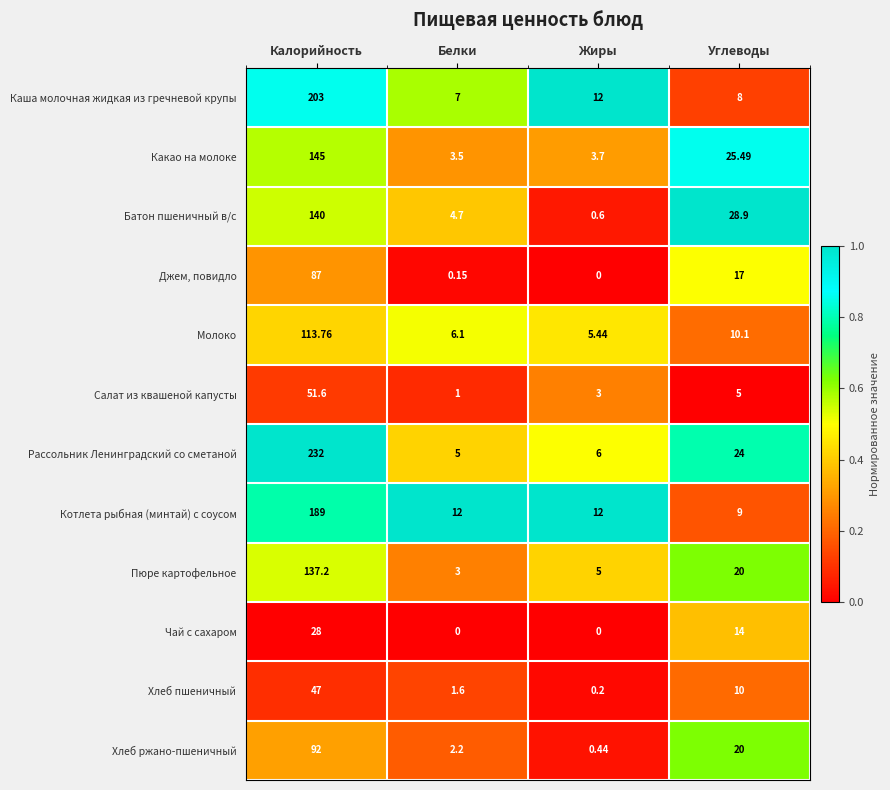

Between Калорийность and Углеводы, which series saw the biggest shift?

Рассольник Ленинградский со сметаной